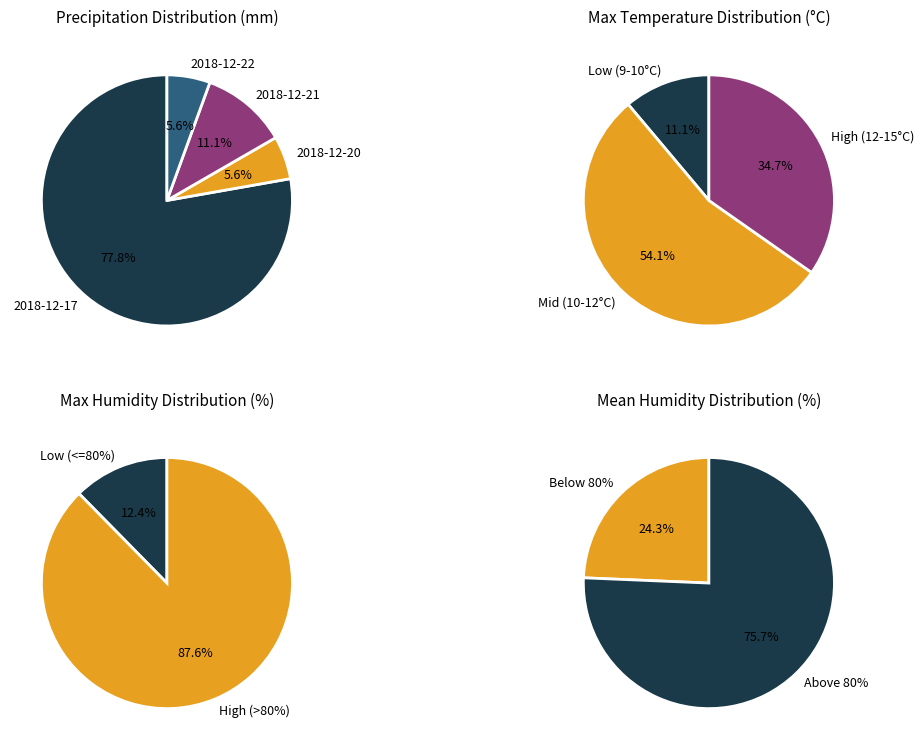

Is 2018-12-17 the majority of the pie?

Yes